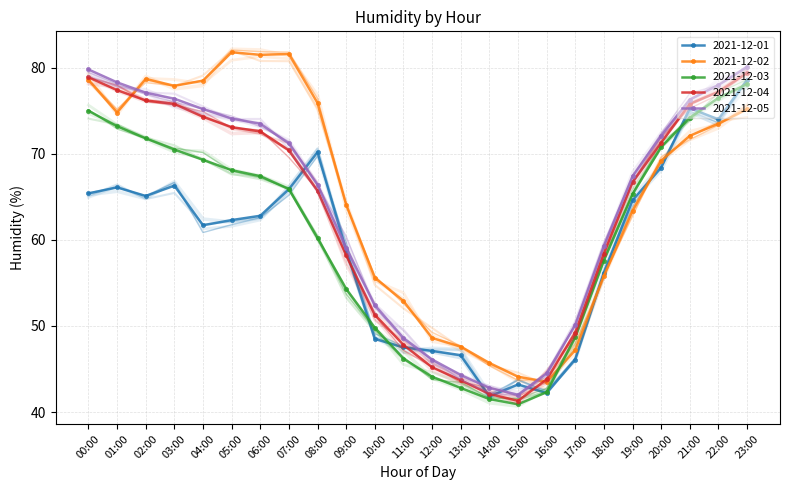

At which label is 2021-12-02 closest to 62?

19:00